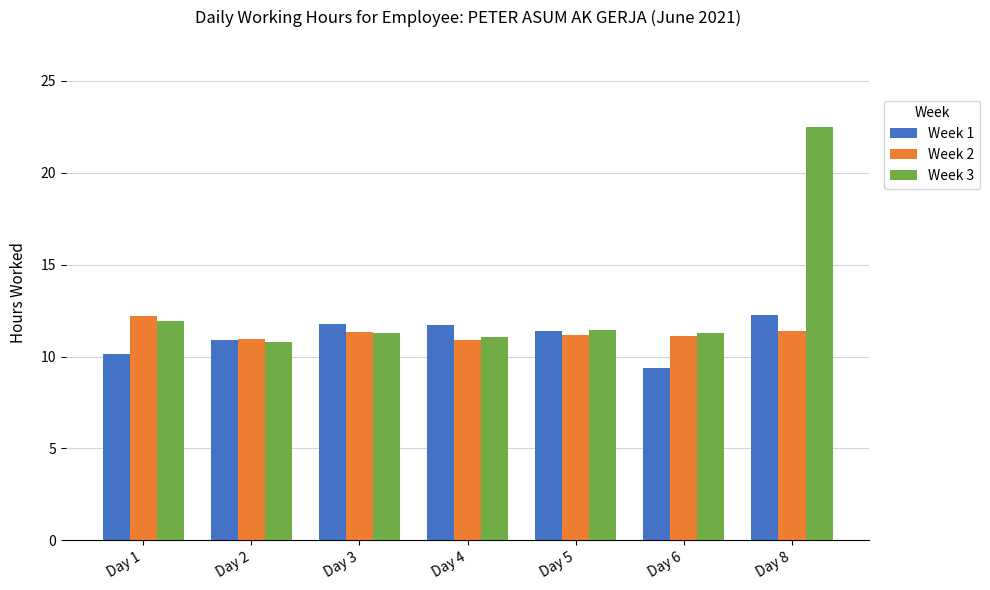

What is the minimum value for Week 2?

10.9